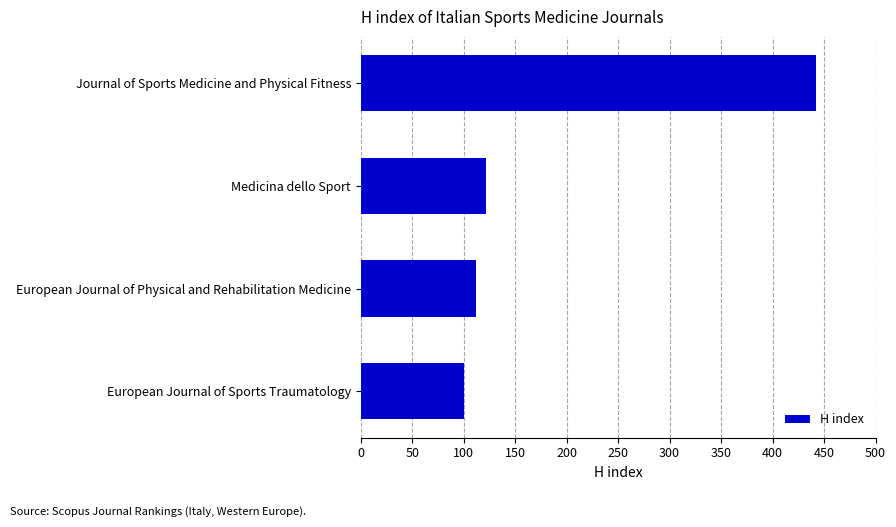

What is the change in value from Medicina dello Sport to European Journal of Physical and Rehabilitation Medicine?

-10